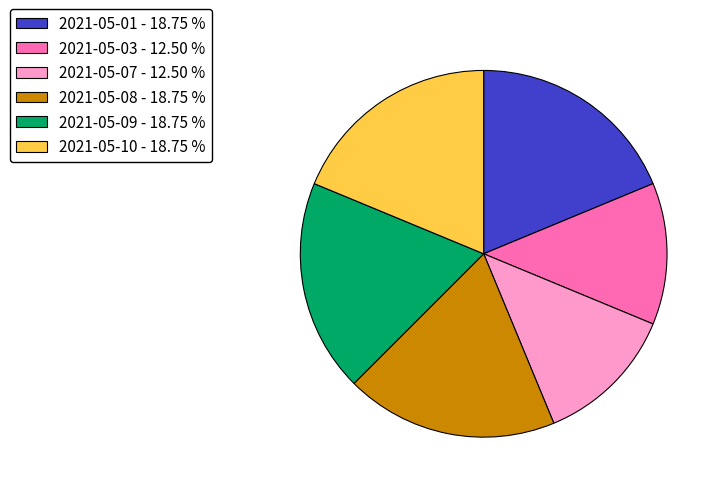

Is the sum of 2021-05-07 - 12.50 % and 2021-05-08 - 18.75 % greater than half?

No